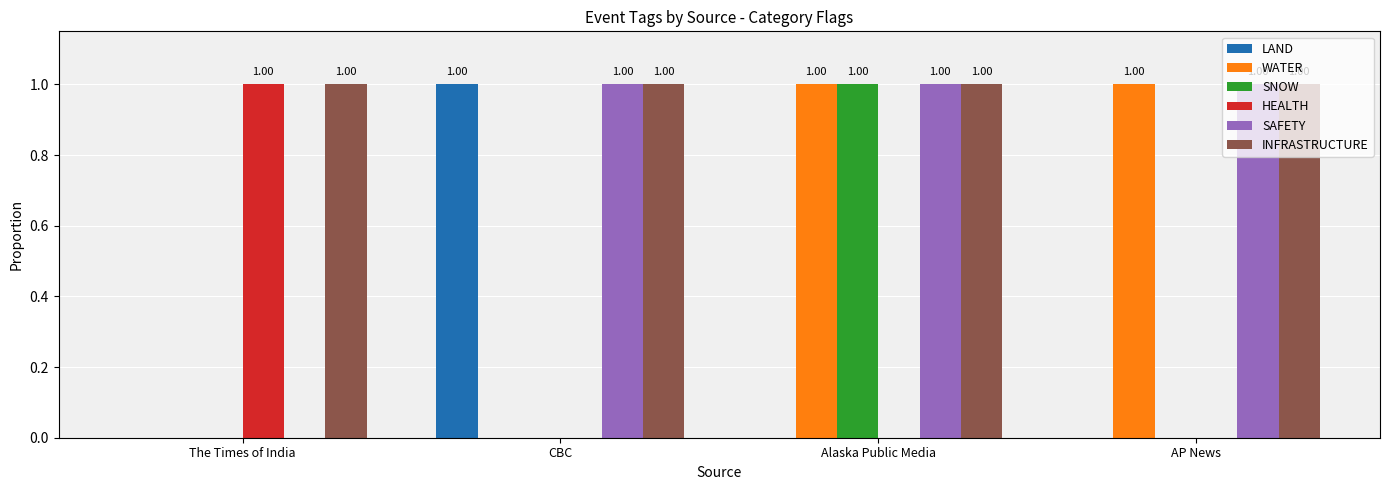

At which category is the sum across all series the highest?

Alaska Public Media